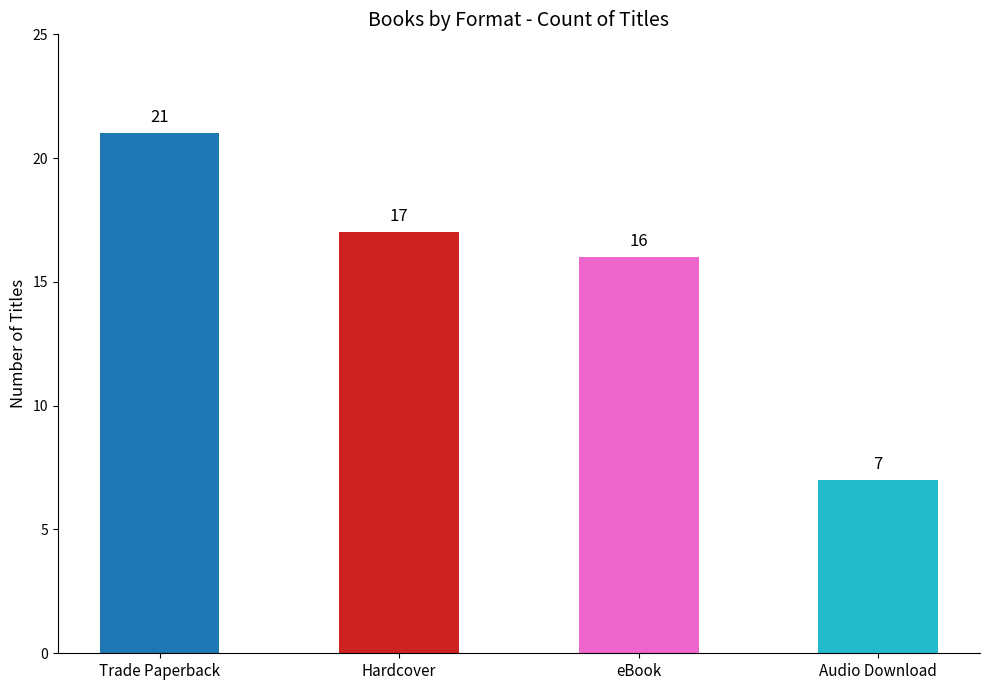

Where is the data nearest to the value 14?

eBook